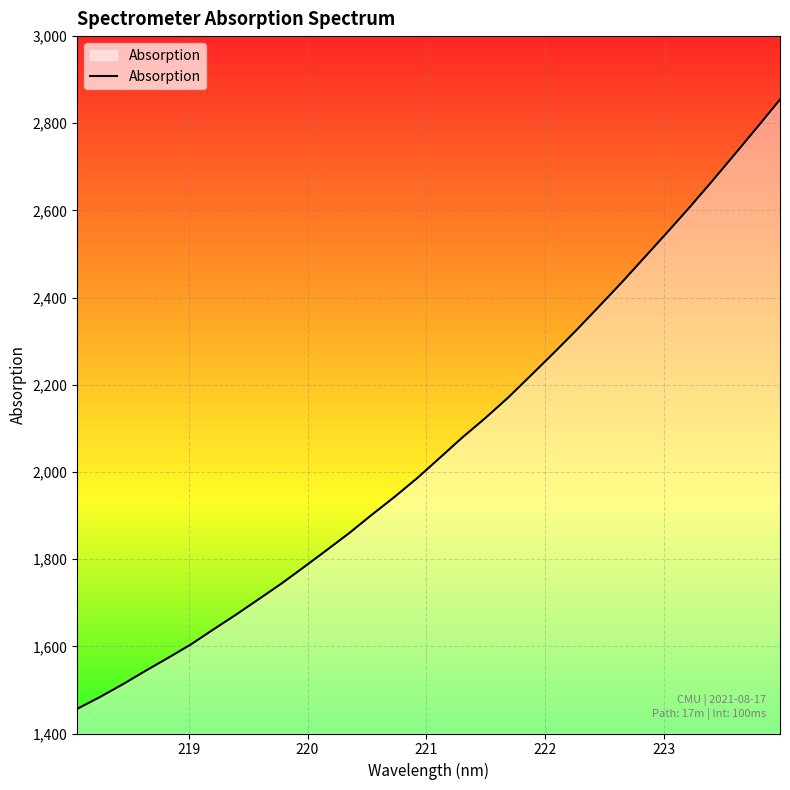

What is the difference between the maximum and minimum values?

1398.0